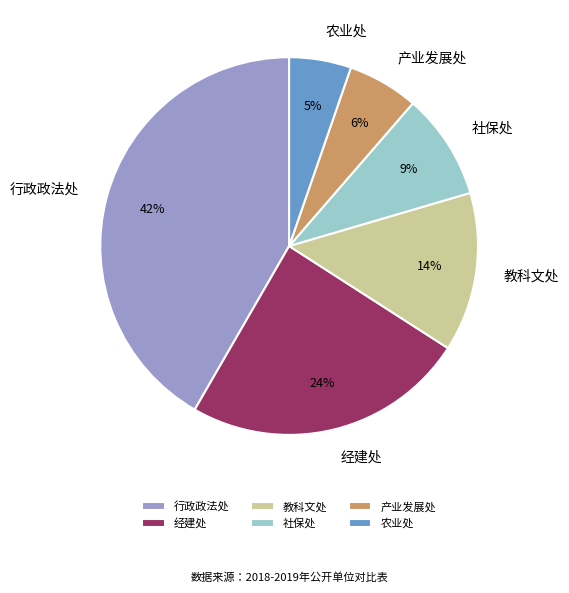

True or false: 经建处 accounts for 30% of the total.

False